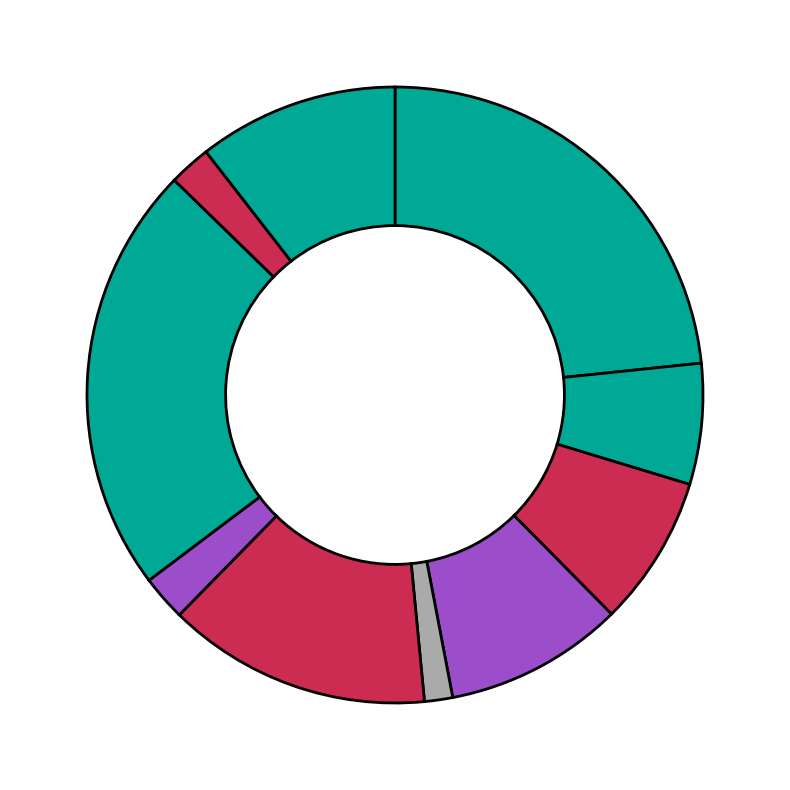

How many slices are in this pie chart?

10